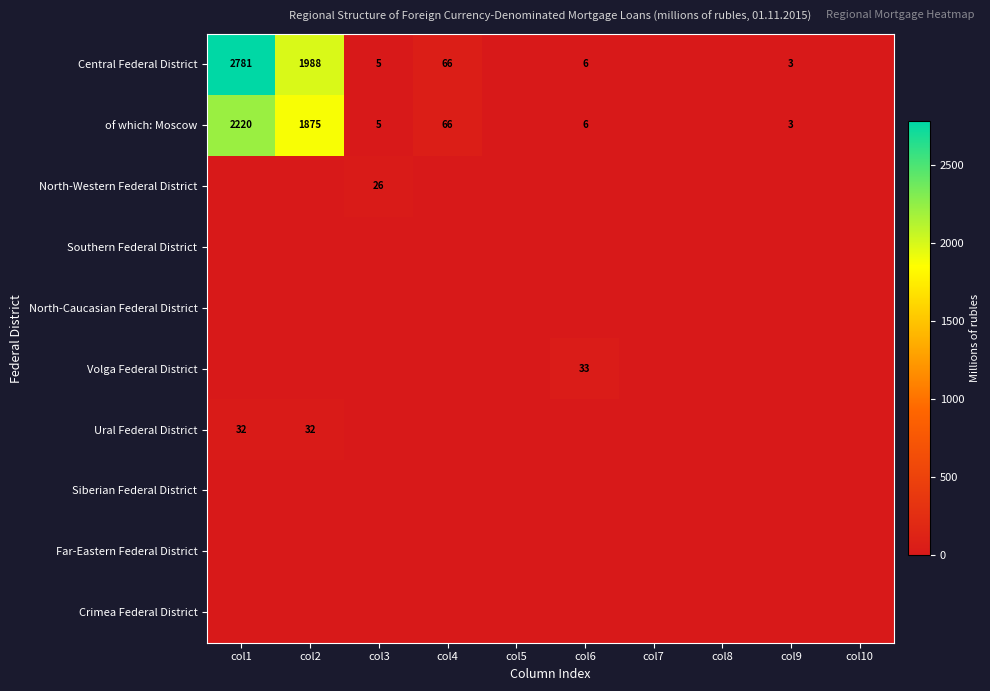

Is it true that of which: Moscow equals 3 at col6?

False